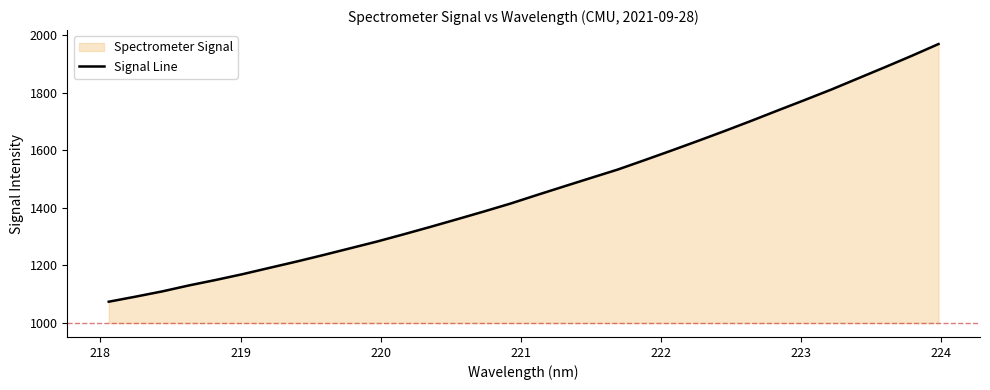

What is the difference between the maximum and minimum values?

894.5